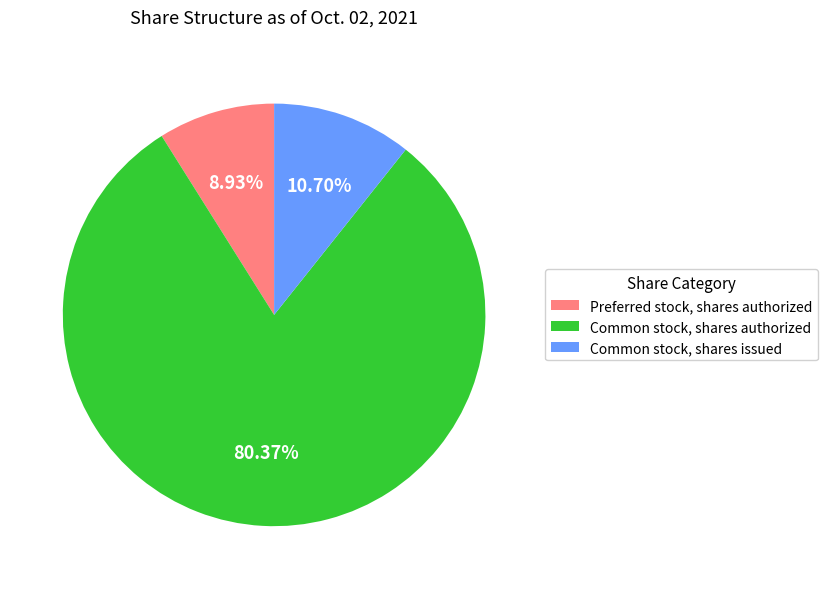

Is Common stock, shares authorized the majority of the pie?

Yes